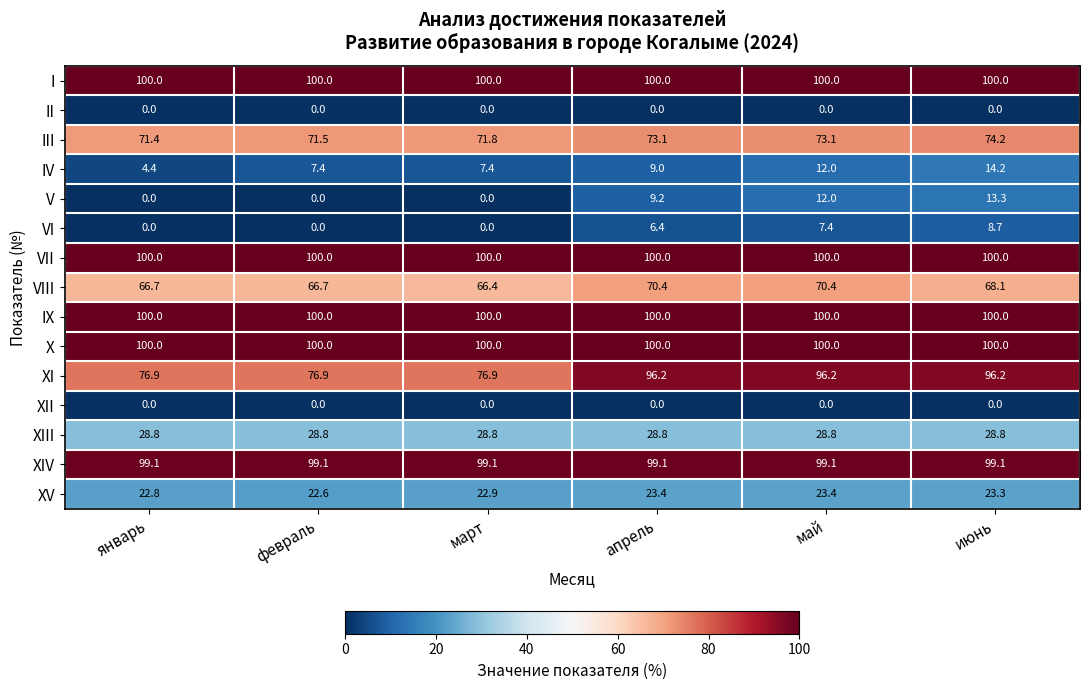

What is the highest value of the VI series?

8.7